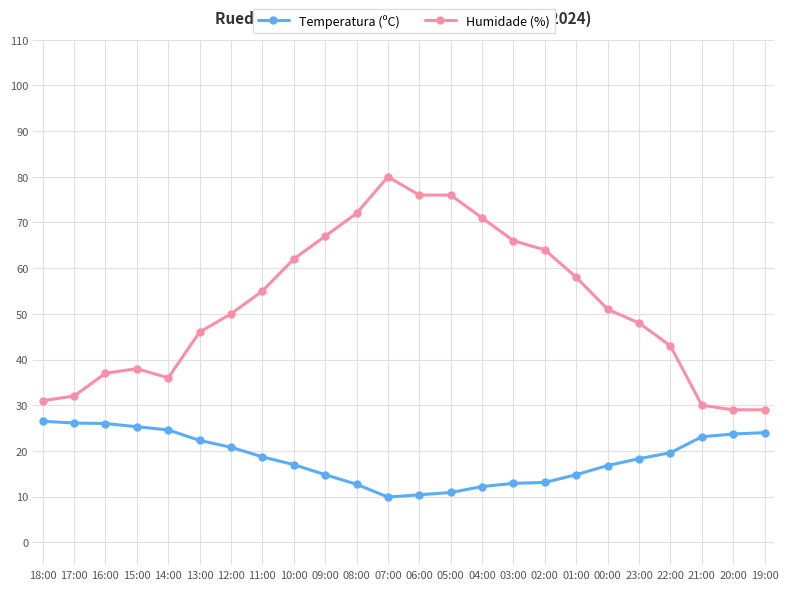

At which category is the sum across all series the highest?

07:00